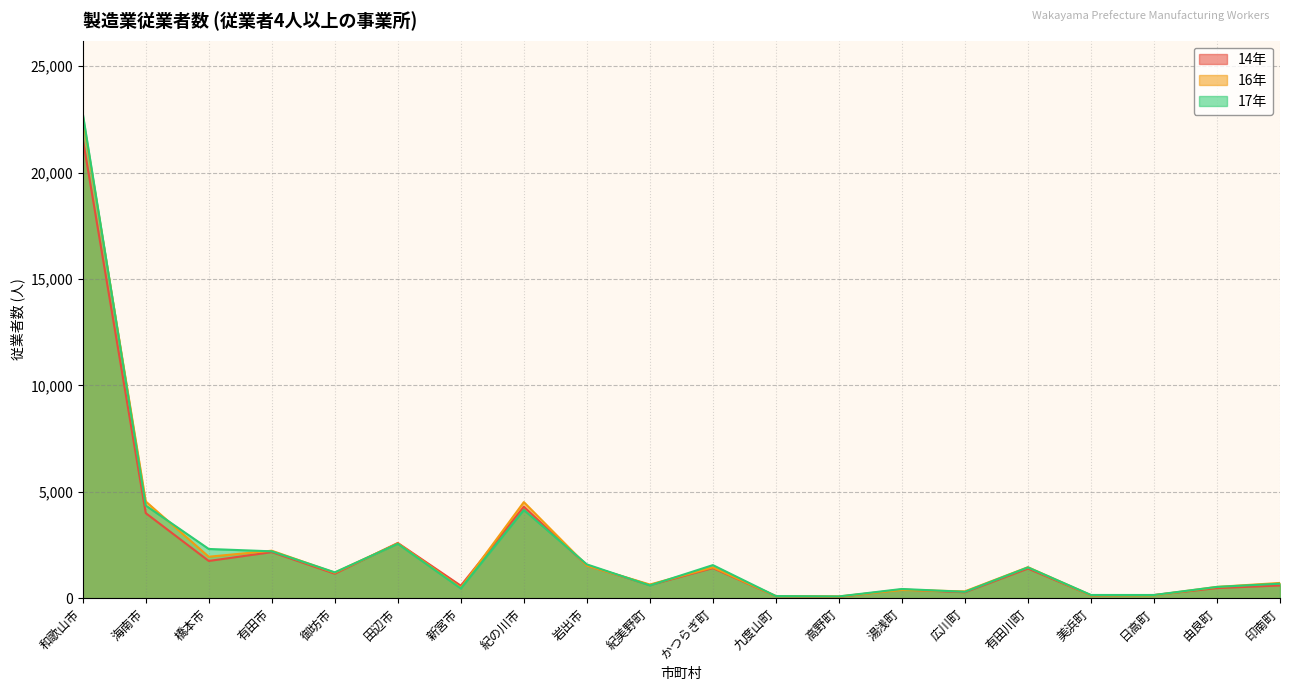

True or false: 17年 has more than 2 interior local peaks.

True